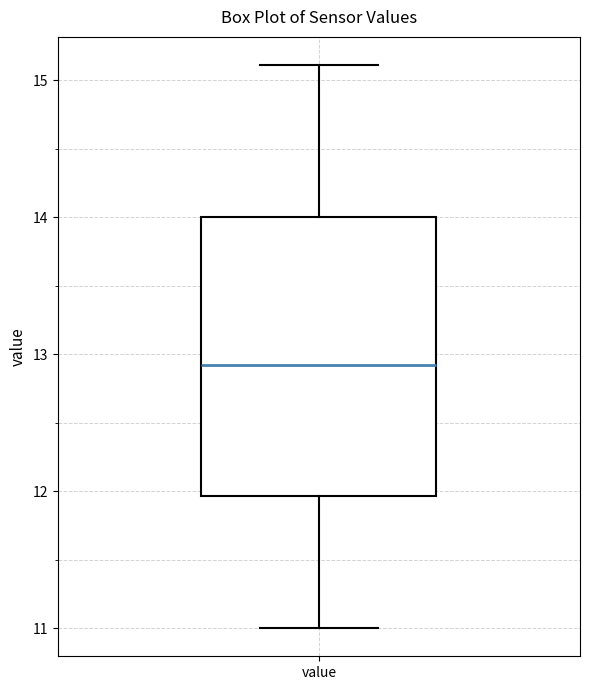

Where does the median line of the box for value sit on the y-axis? The values are not printed on the chart, so give them approximately, as read against the axis.

12.9